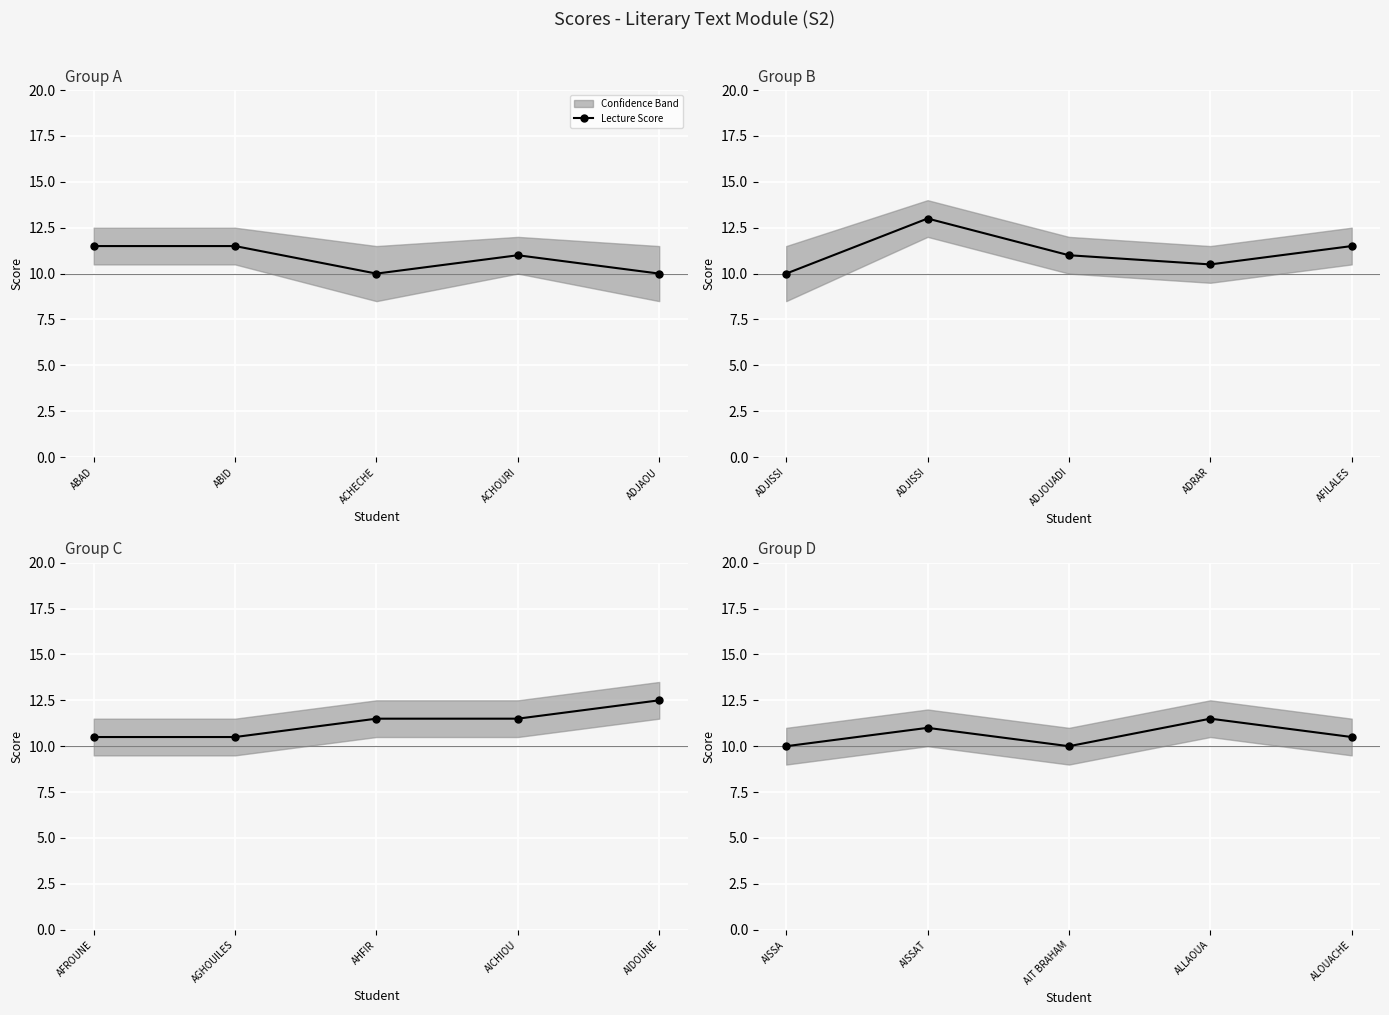

What is the value of the 3rd point from the left?

10.0